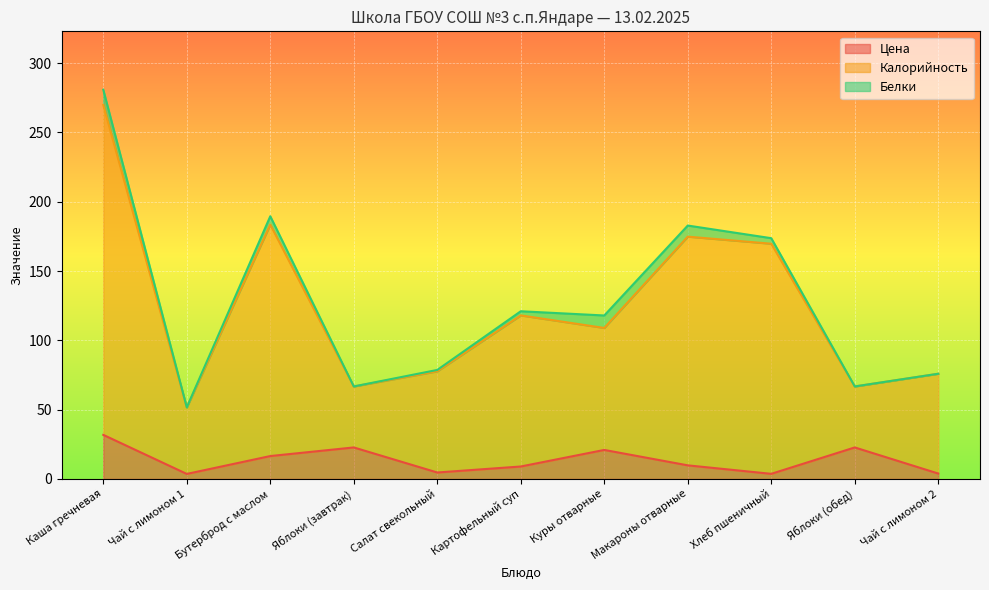

What value does the Цена series have at Куры отварные?

20.9